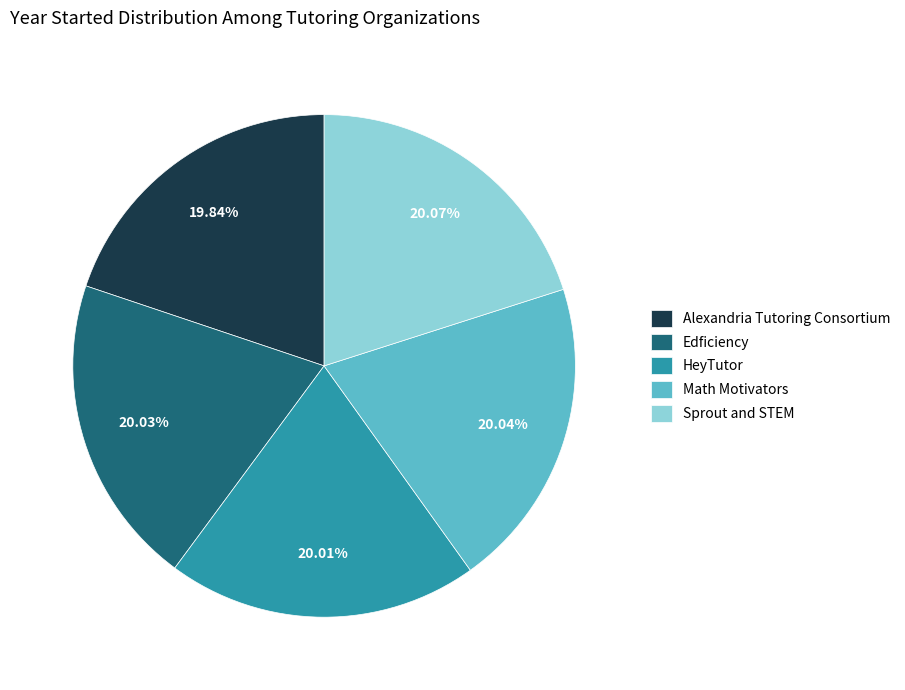

To the nearest percent, what percentage of the pie is Alexandria Tutoring Consortium?

20%